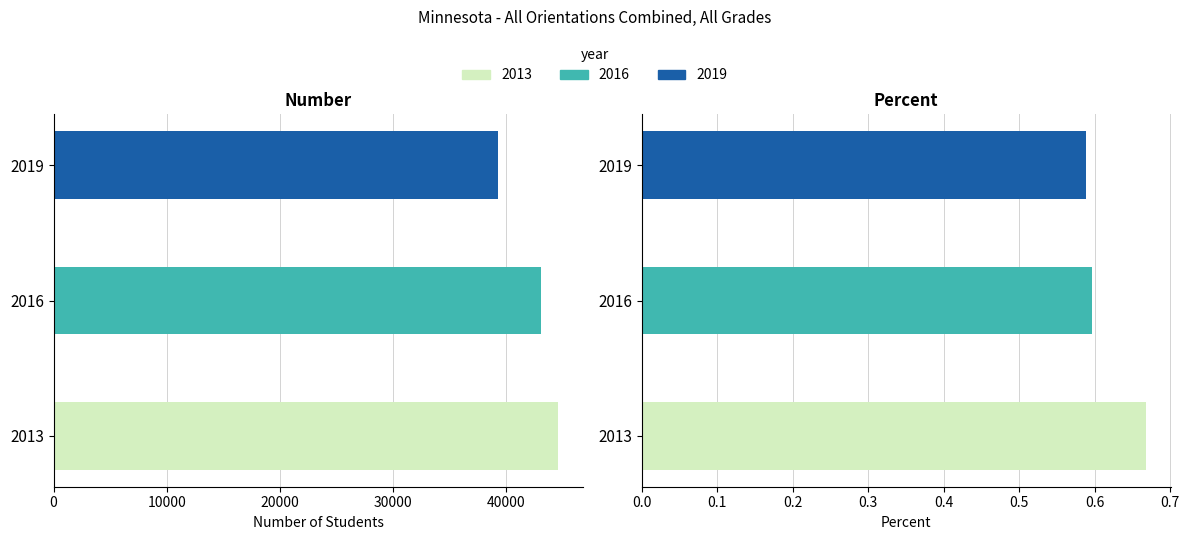

What is the difference between the Number values at 2013 and 2019?

5285.0